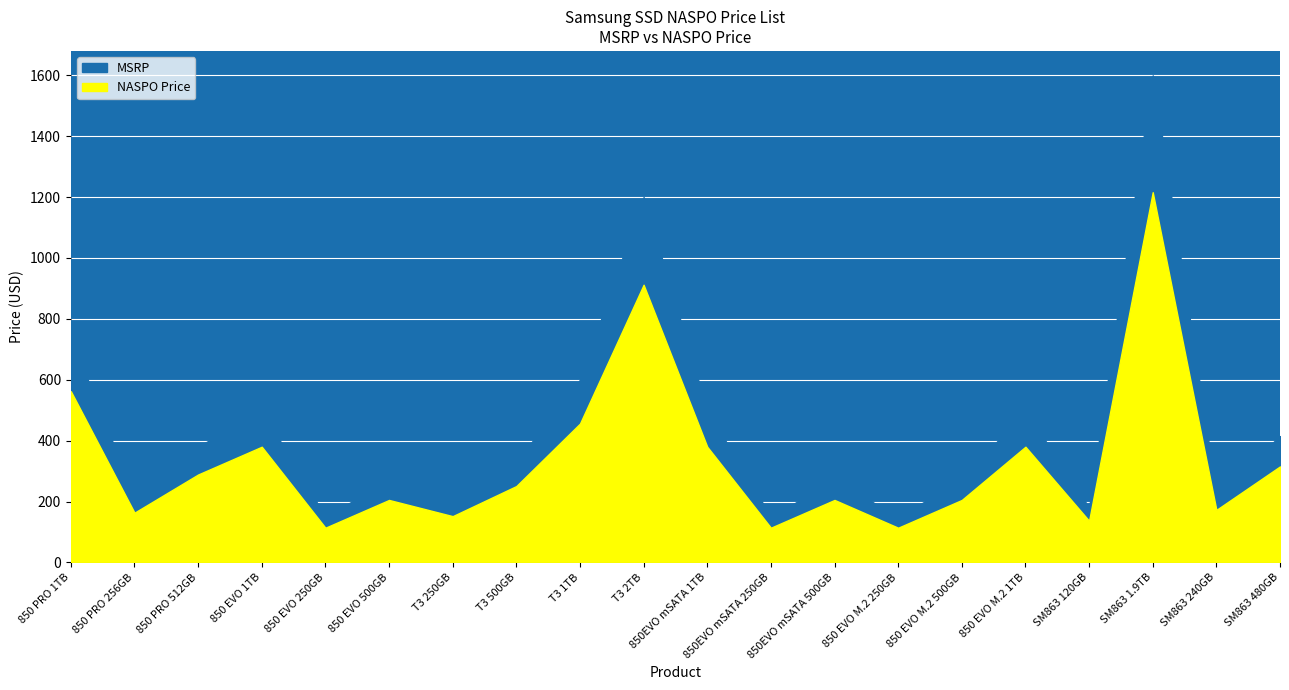

What is the label of the 7th point from the right?

850 EVO M.2 250GB